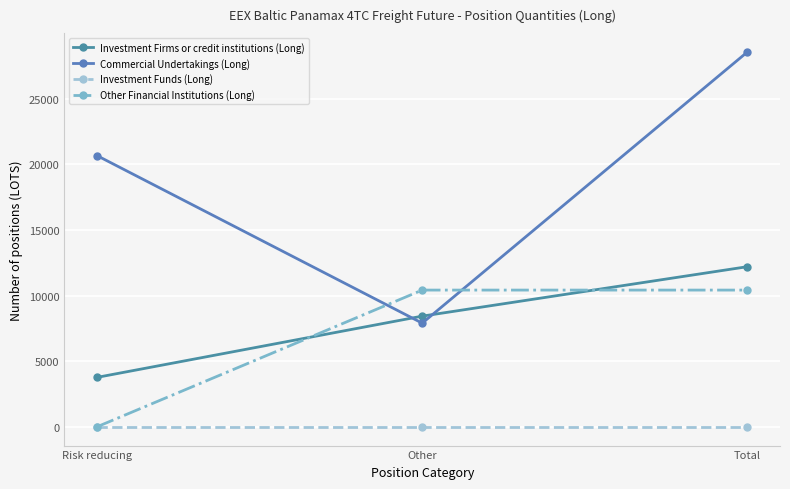

What is the greatest value displayed?

28571.3